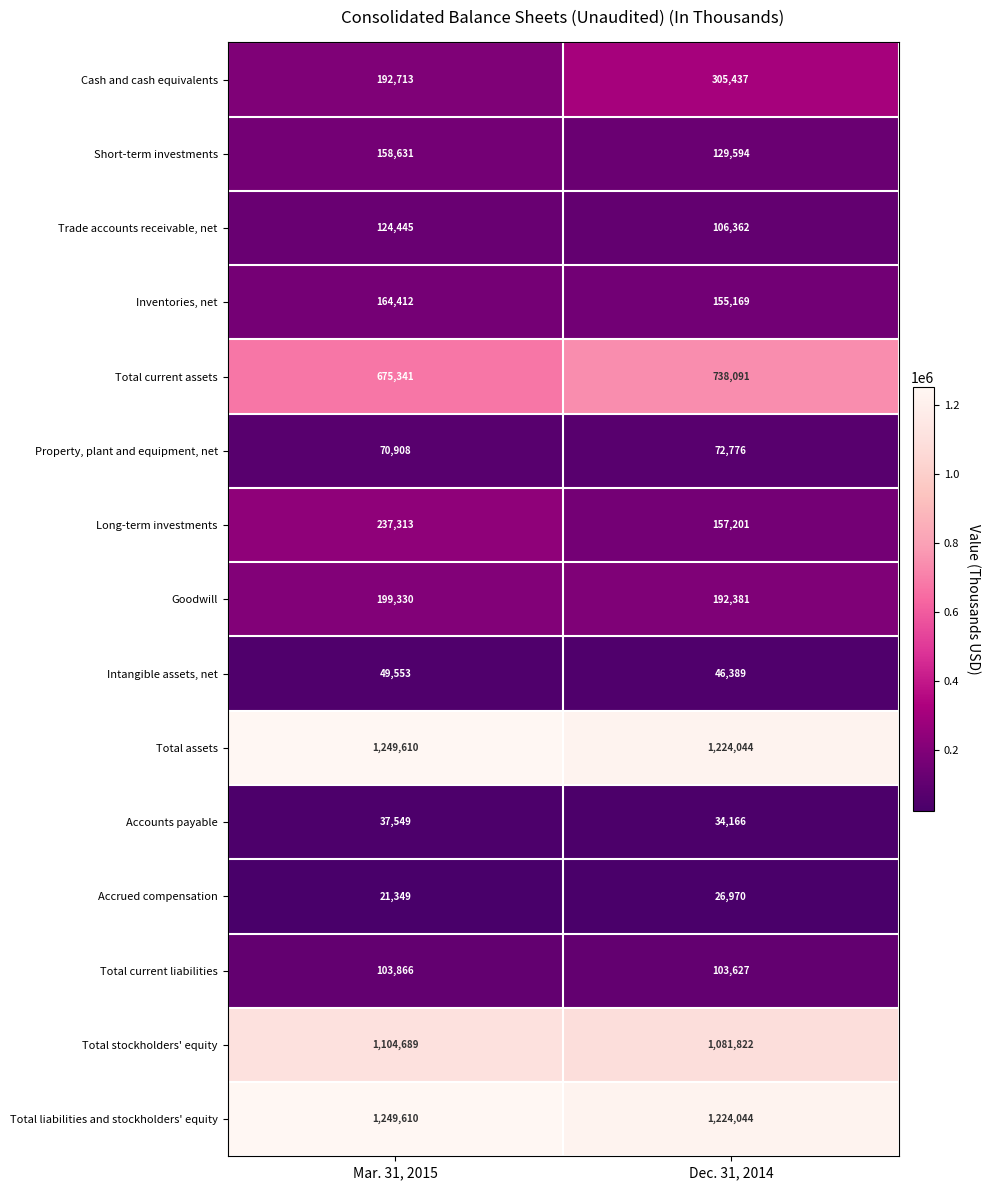

What is the greatest value displayed?

1249610